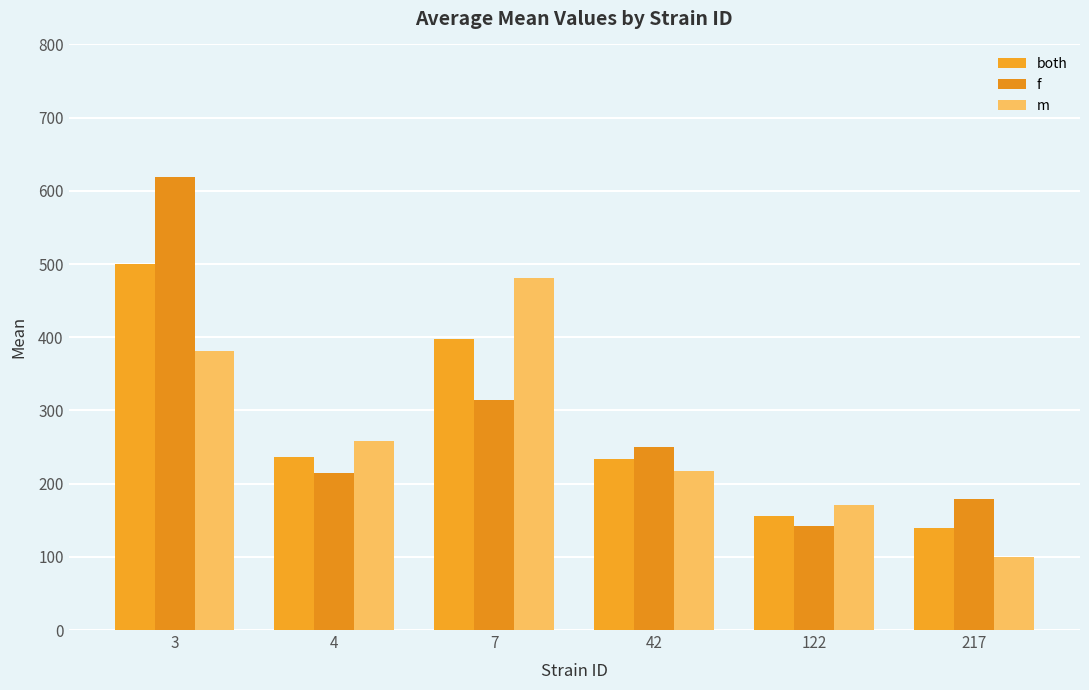

Which series has the largest total across all categories?

f